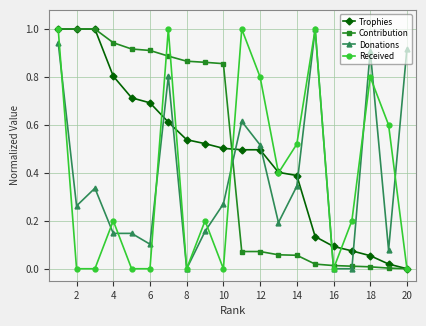

How many categories are shown in the chart?

20